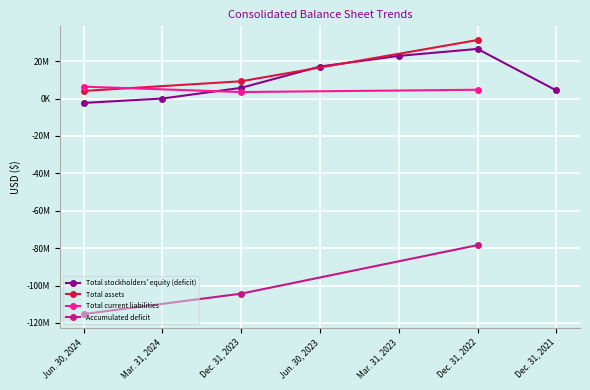

How many data points are less than 5763338?

3